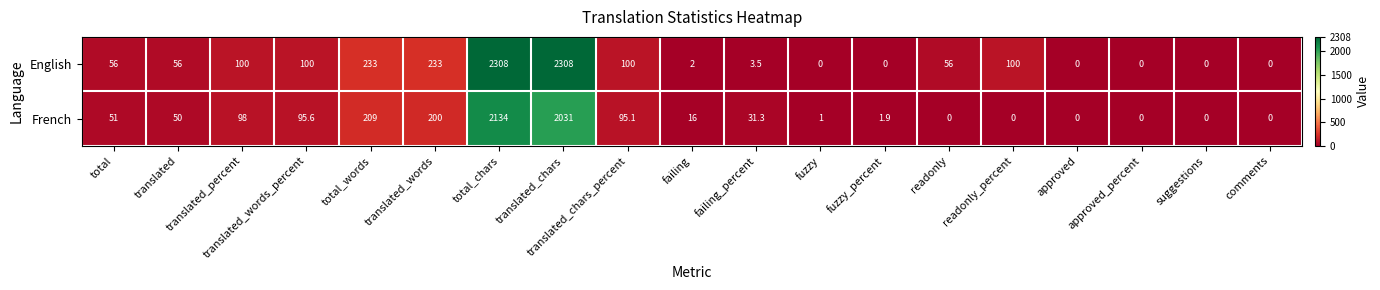

Is the value of English at total greater than the value of French at total_chars?

No